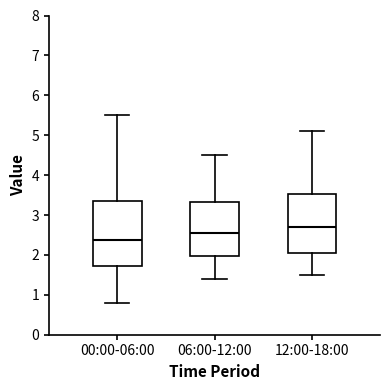

Reading left to right, read every box against the y-axis: the position of its median line, the range the box covers, and the ends of its whiskers. The values are not printed on the chart, so give them approximately, as read against the axis.

00:00-06:00: median 2.4, box 1.7 to 3.4, whiskers 0.8 to 5.5
06:00-12:00: median 2.6, box 2.0 to 3.3, whiskers 1.4 to 4.5
12:00-18:00: median 2.7, box 2.1 to 3.5, whiskers 1.5 to 5.1